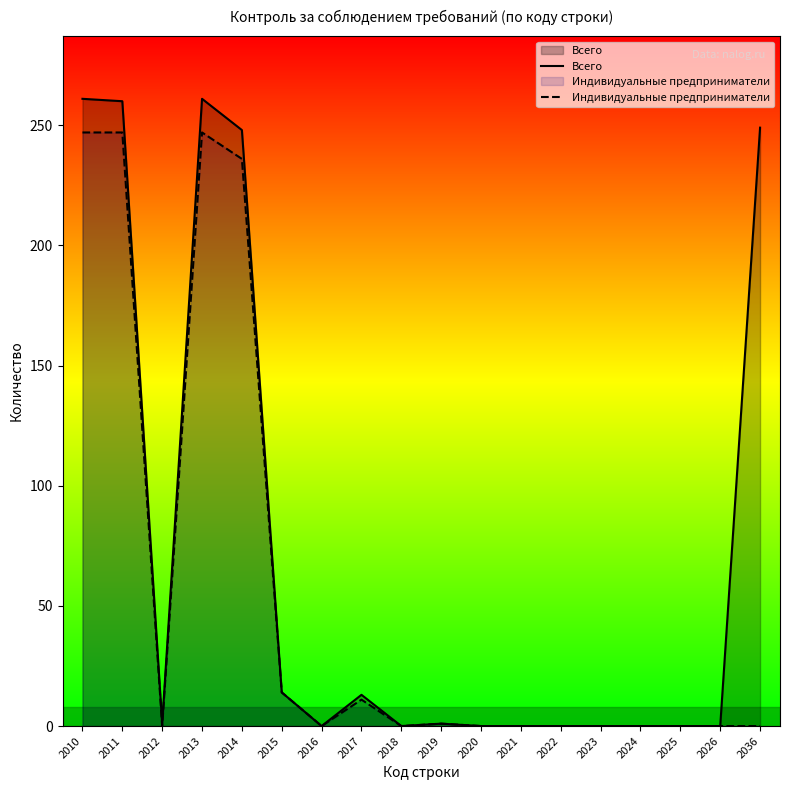

How many categories are shown in the chart?

18